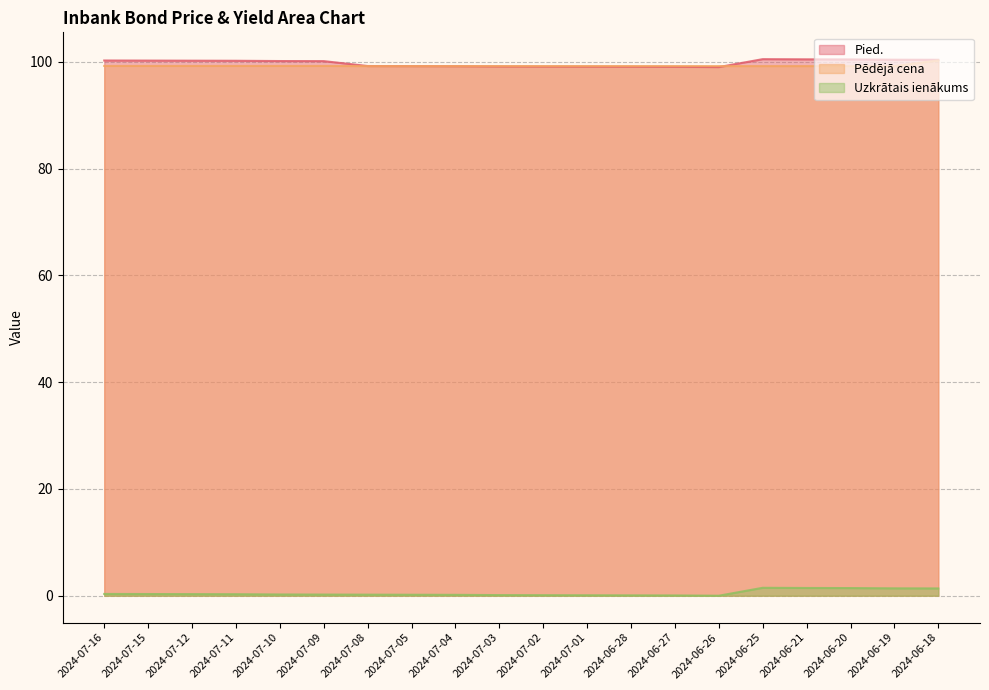

Which series has the largest range (max minus min)?

Pied.